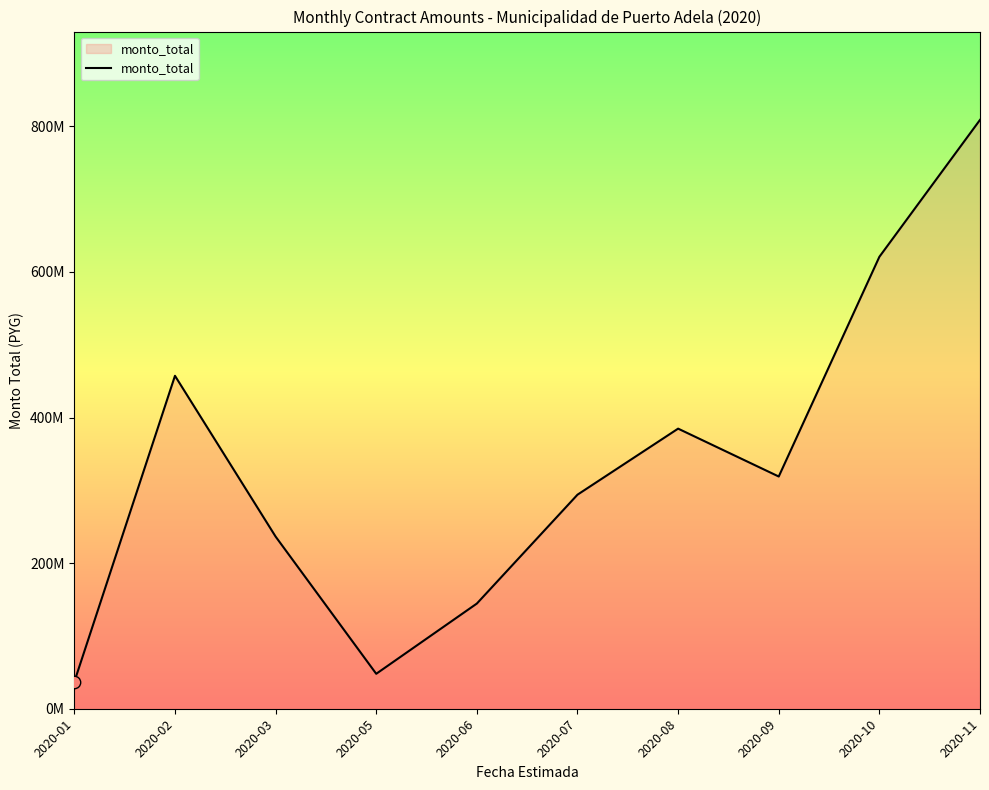

Approximately how many times larger is the value at 2020-02 compared to 2020-05?

9.5